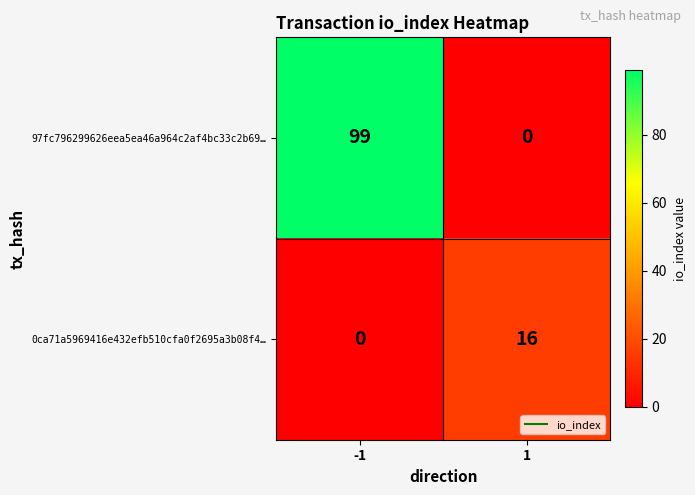

Rank the series by their average value, from highest to lowest.

97fc796299626eea5ea46a964c2af4bc33c2b69…, 0ca71a5969416e432efb510cfa0f2695a3b08f4…